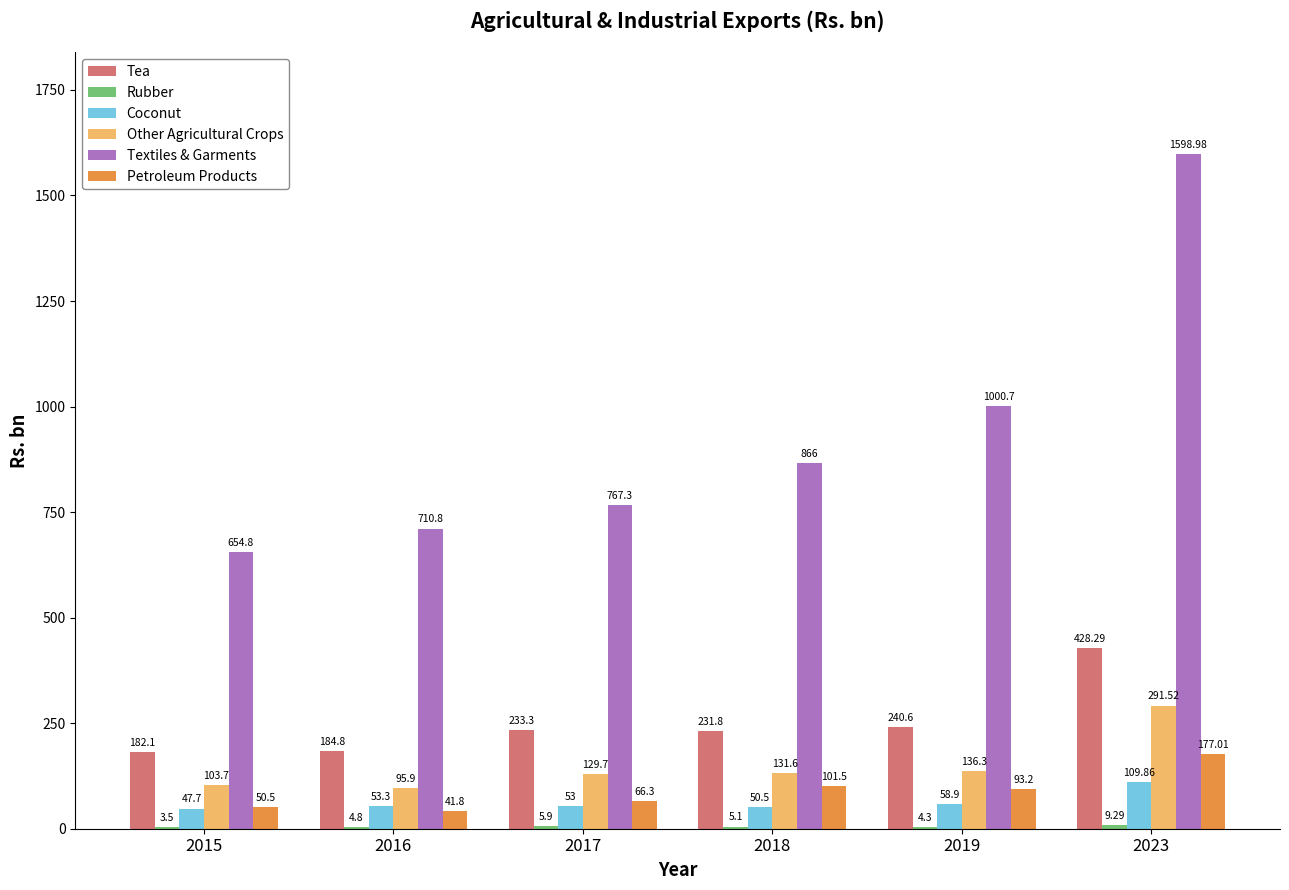

What is the sum of all Other Agricultural Crops values?

888.7